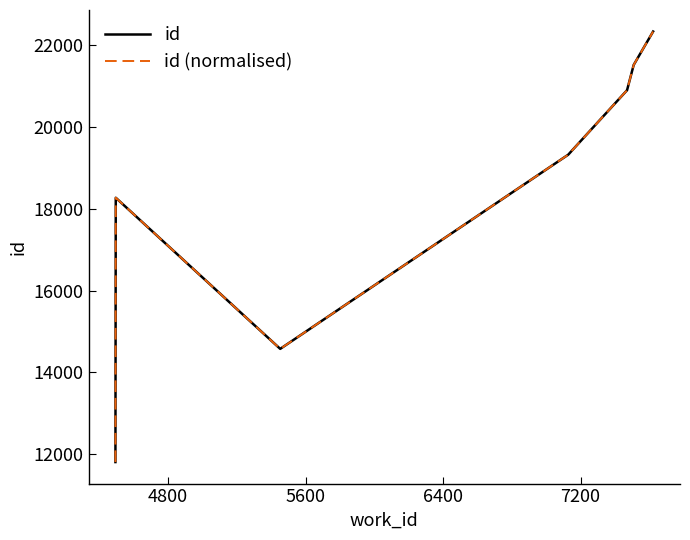

In id, how many points are lower than both neighbors (excluding endpoints)?

1